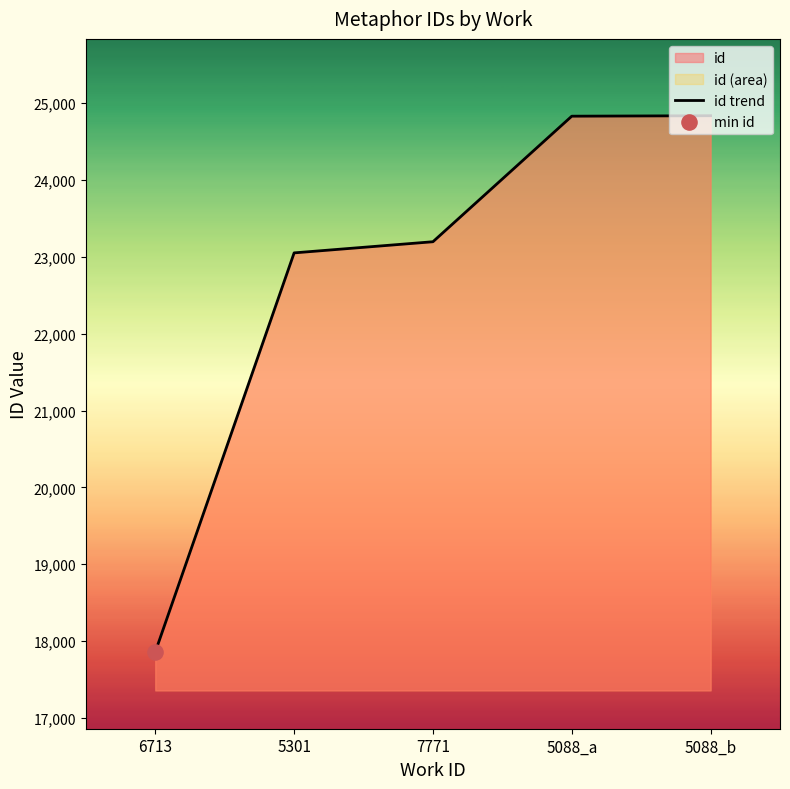

Which has a higher value, 6713 or 5088_a?

5088_a